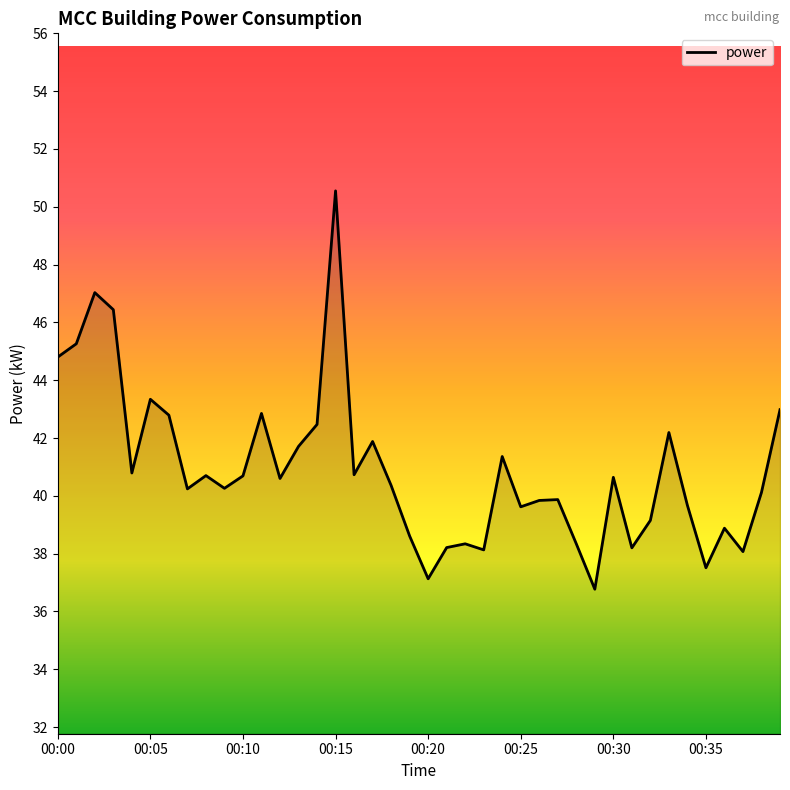

What is the minimum value shown in the chart?

36.8